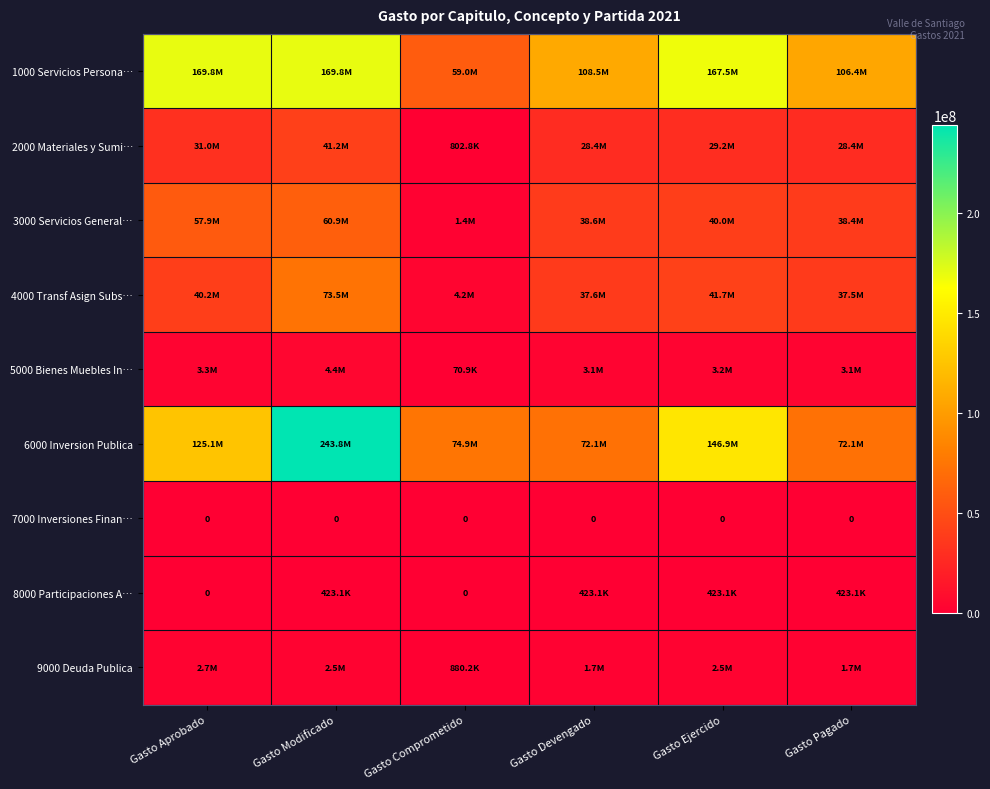

What is the sum of all 5000 Bienes Muebles In… values?

17136512.8